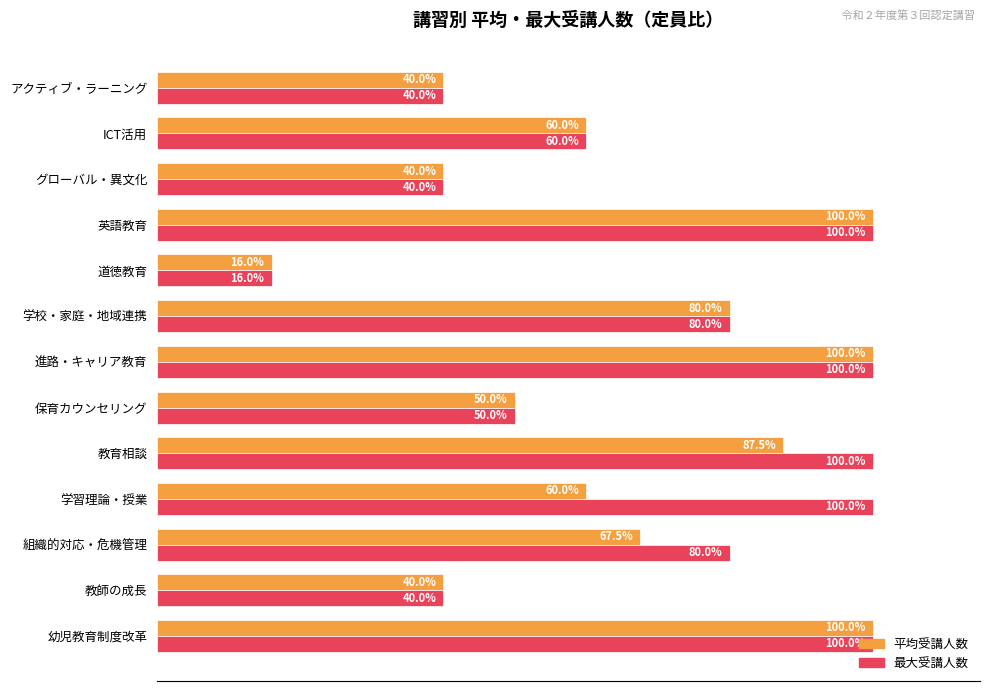

Which category has the lowest value in the 最大受講人数 series?

道徳教育